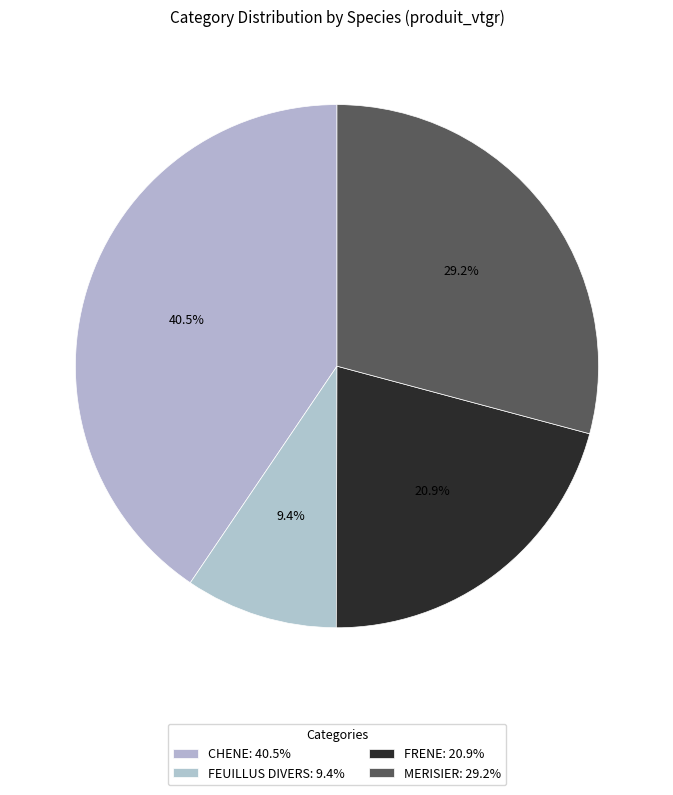

How many slices are in this pie chart?

4